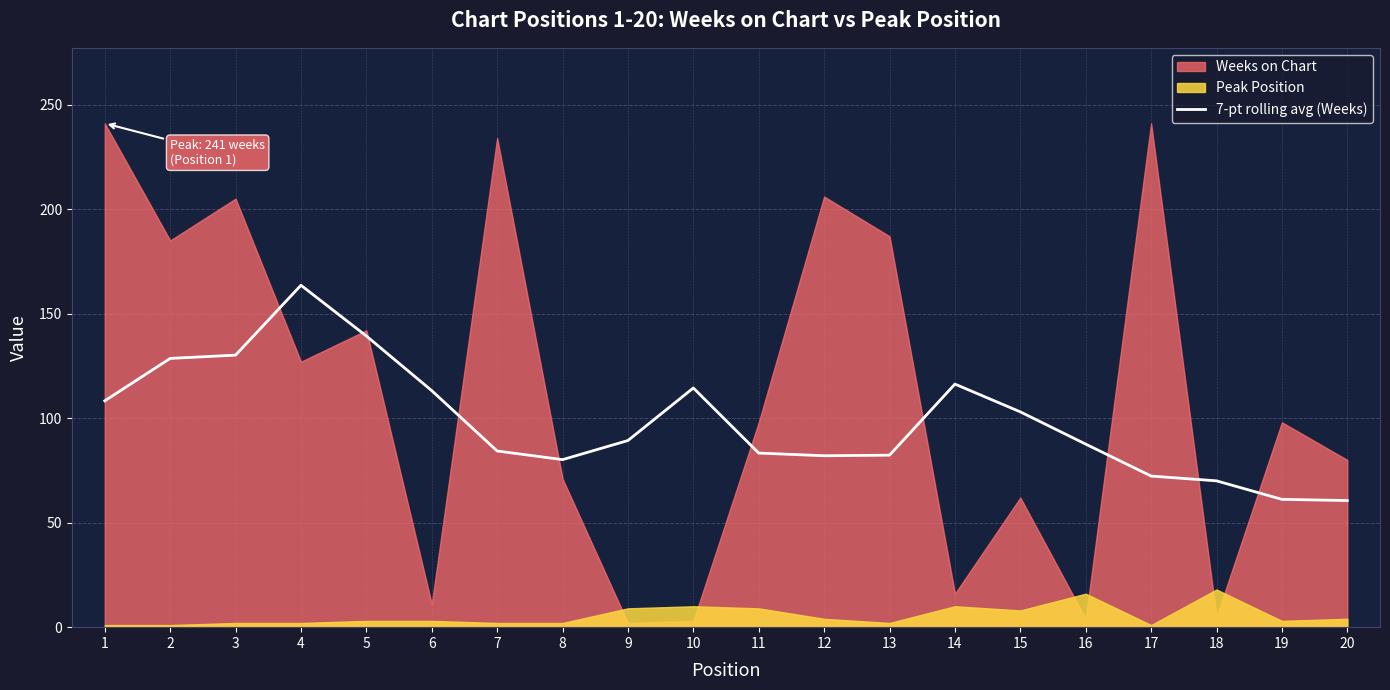

The value of 7-pt rolling avg (Weeks) at 19 is 91.2. True or false?

False